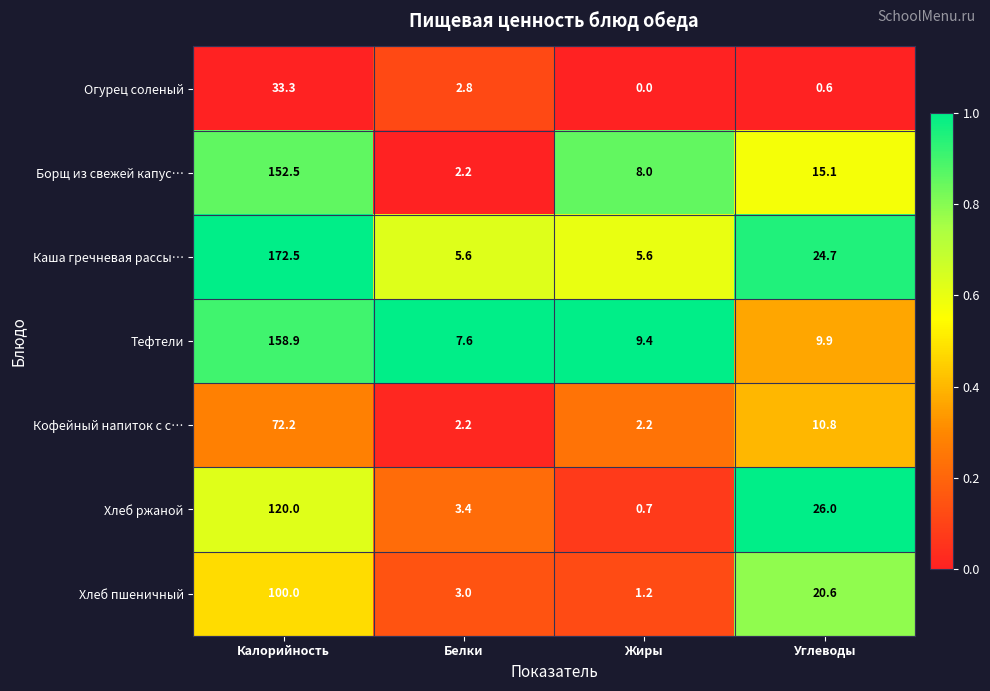

At which label does Борщ из свежей капус… reach its minimum?

Белки